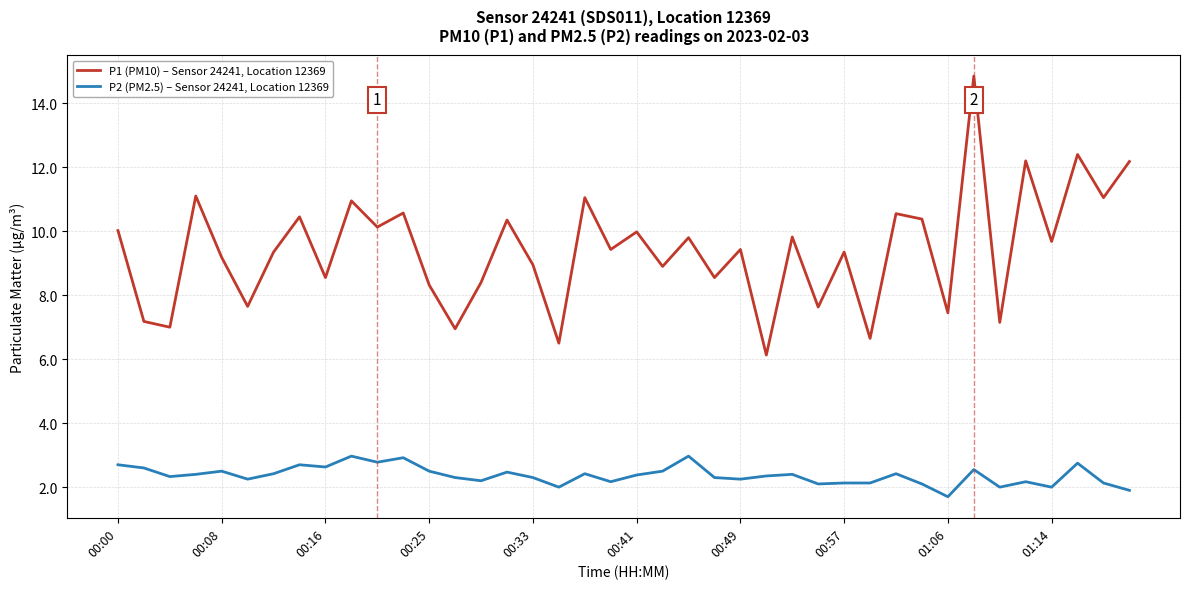

How many lines are shown in the chart?

2